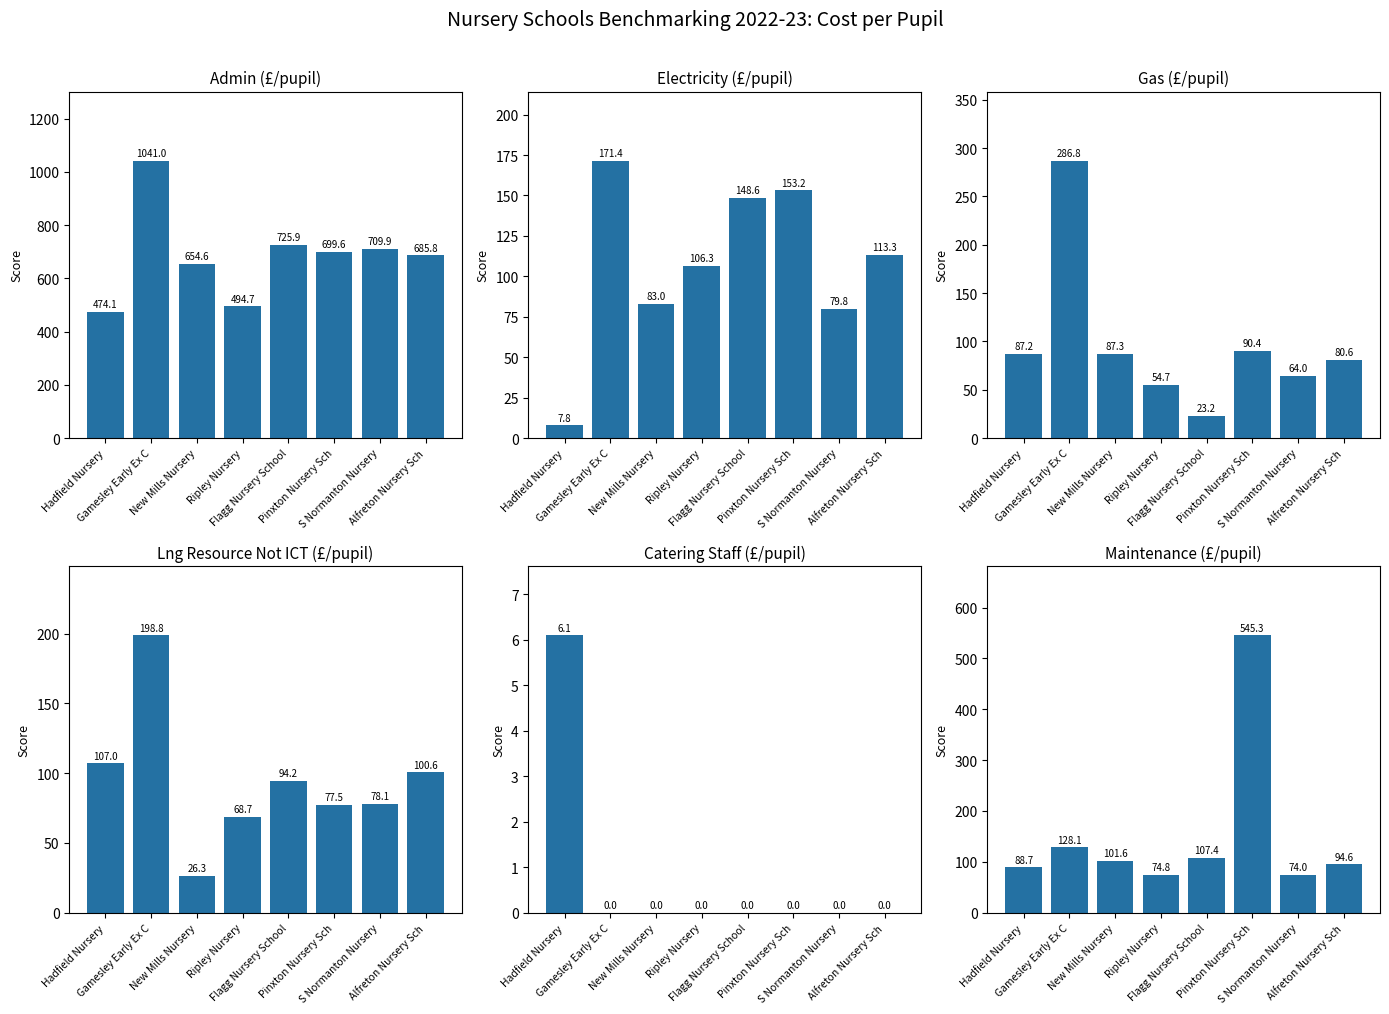

What is the label of the 5th bar from the right?

Ripley Nursery